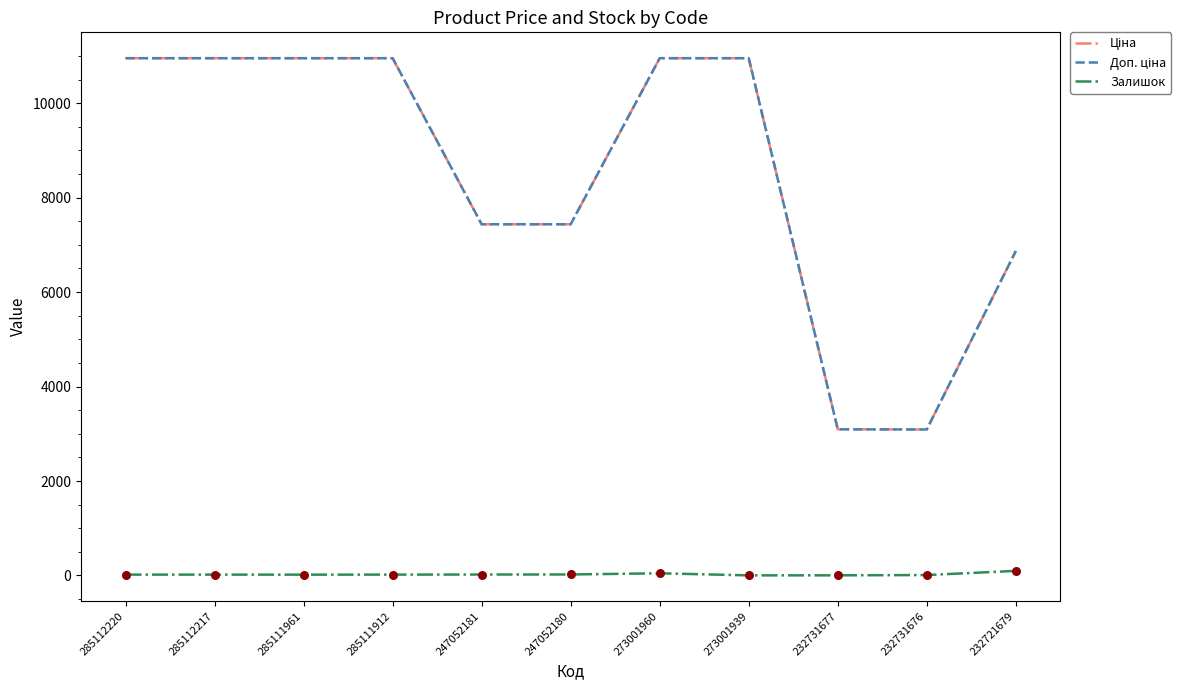

What is the greatest value displayed?

10952.0